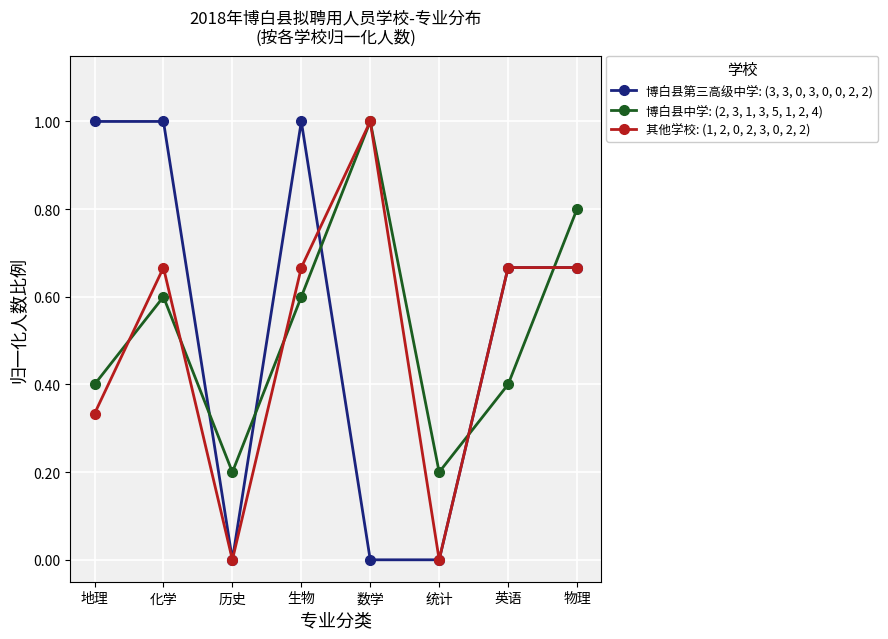

What is the difference between the highest and lowest values at 生物?

0.4